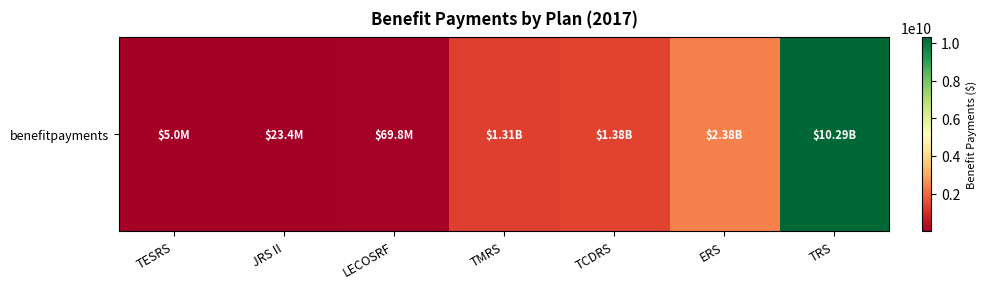

Is it true that the value at JRS II is 23361377?

True